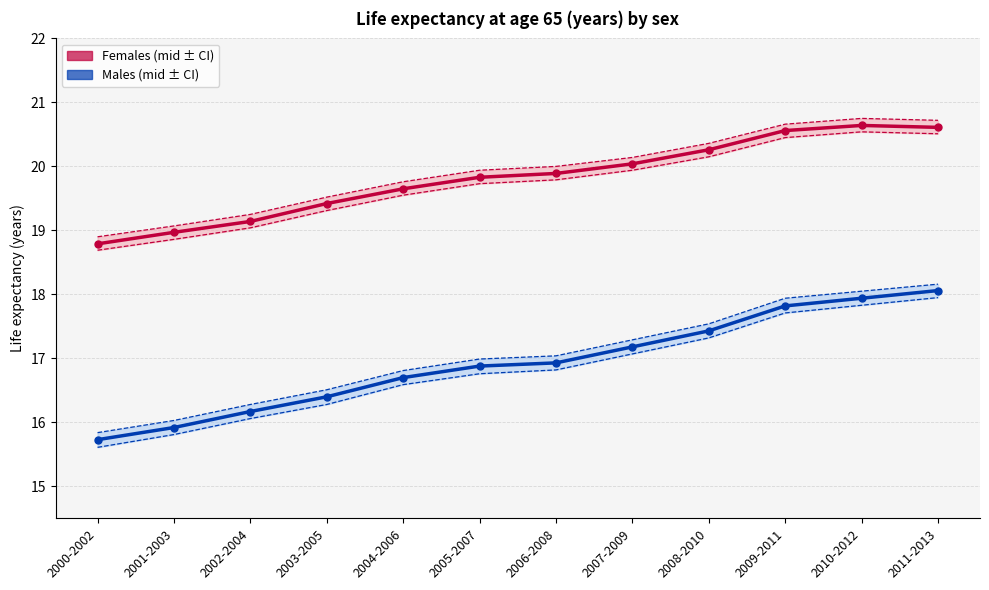

List the series in order of their peak value, lowest first.

Males Lower CI, Males Life expectancy, Males Upper CI, Females Lower CI, Females Life expectancy, Females Upper CI